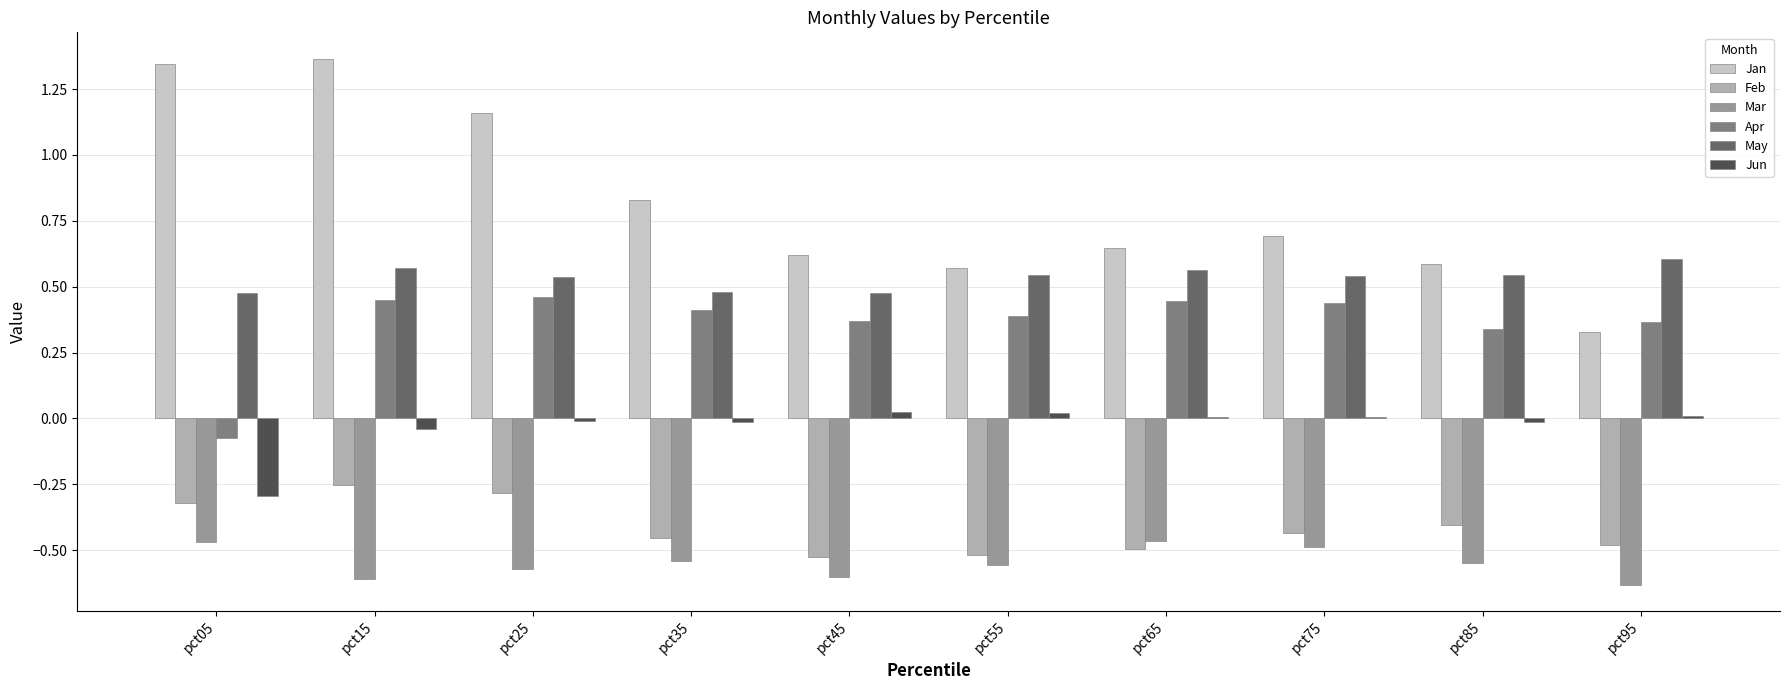

Are the bars horizontal?

No